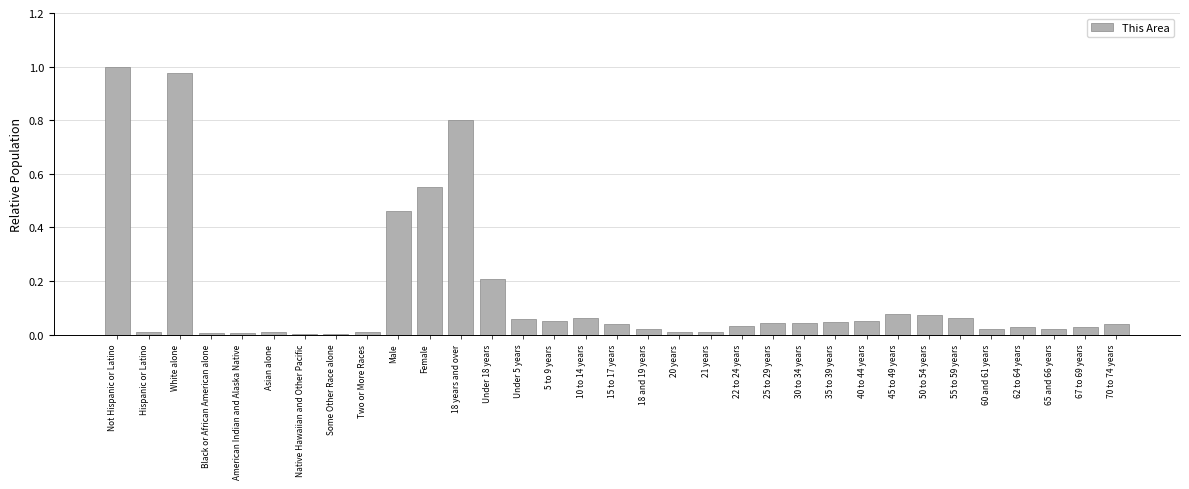

True or false: the data shows 0.0 at 67 to 69 years.

True